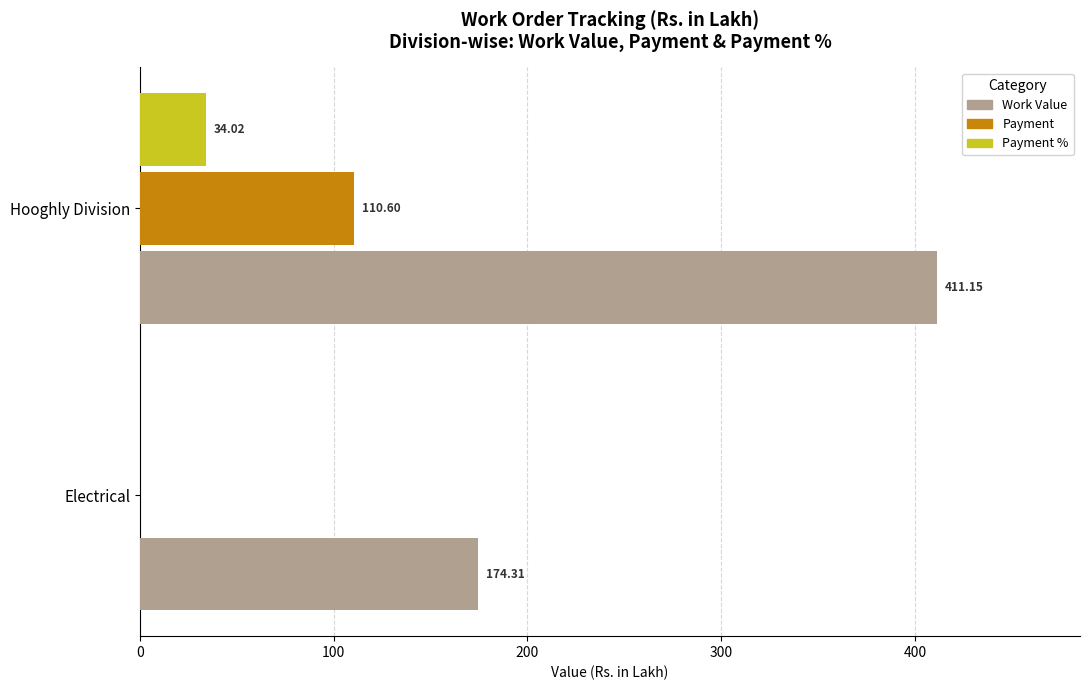

Which series has the largest total across all categories?

Work Value